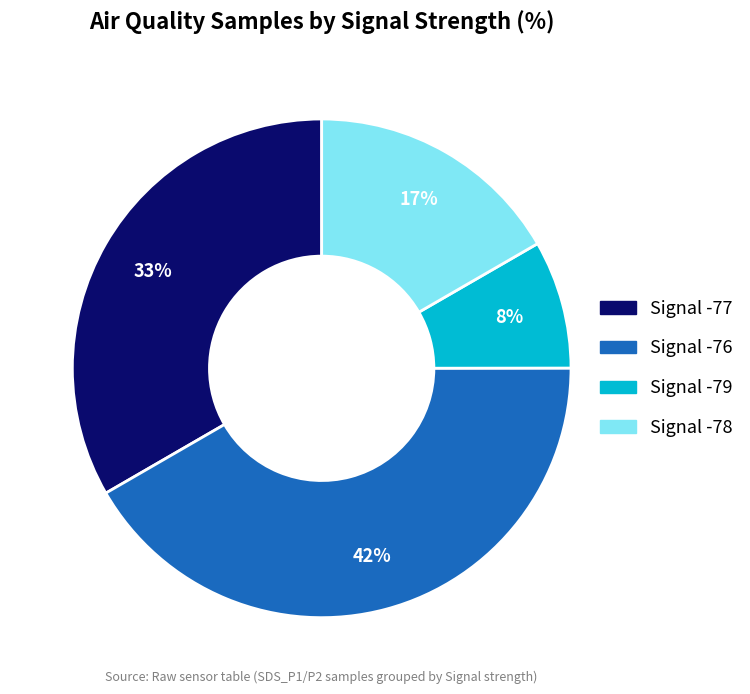

To the nearest percent, what is the average slice percentage?

25%